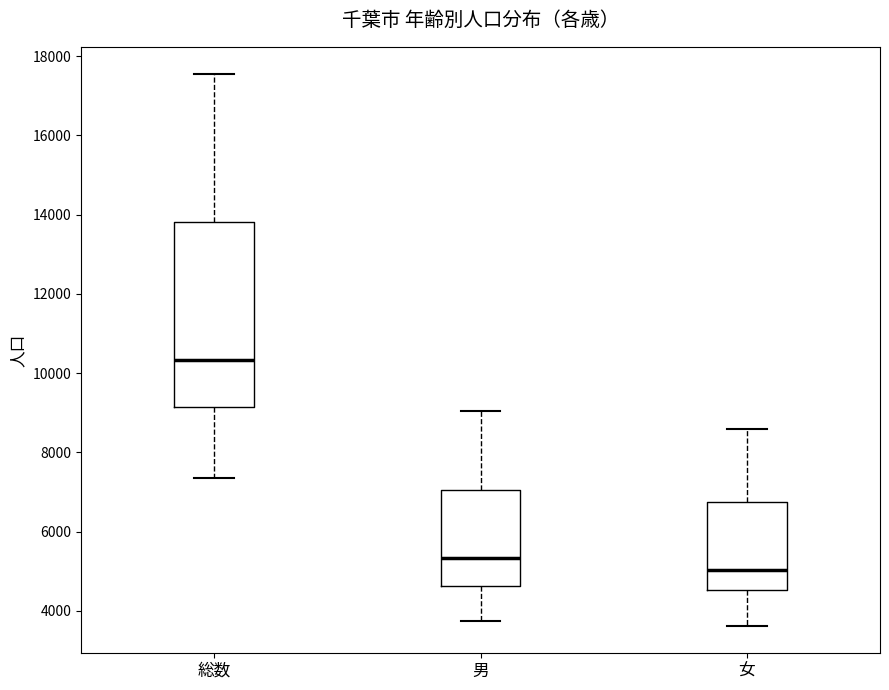

Where does the upper whisker of the box for 男 end on the y-axis? The values are not printed on the chart, so give them approximately, as read against the axis.

9000